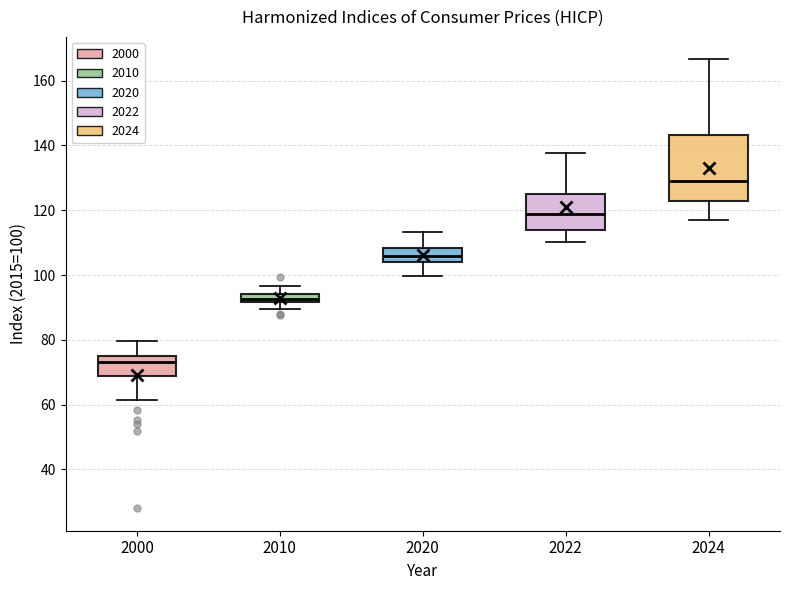

Which box has the lowest median line?

2000